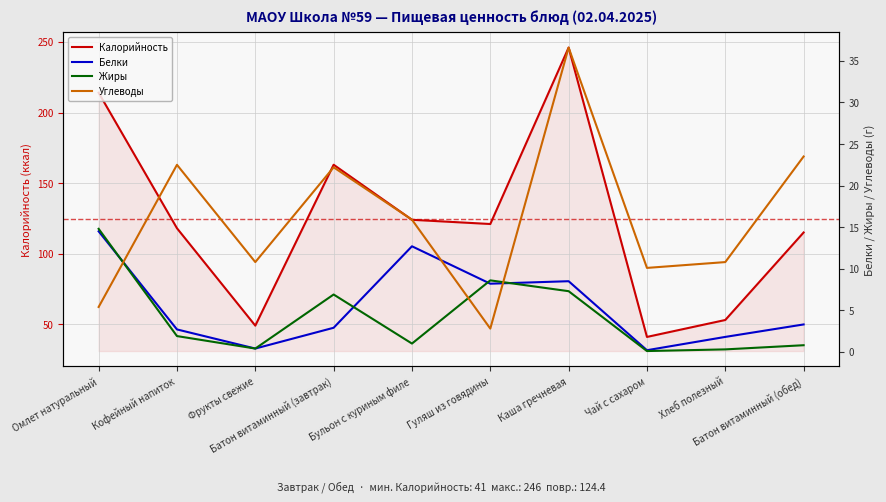

True or false: Жиры and Калорийность cross at least once.

False